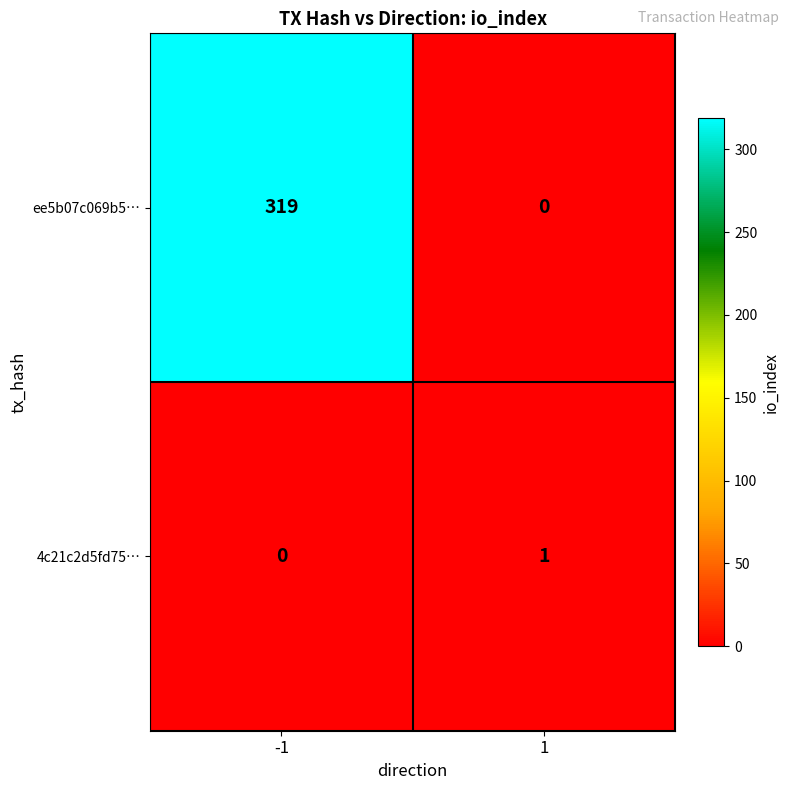

What is the total value across all series at 1?

1